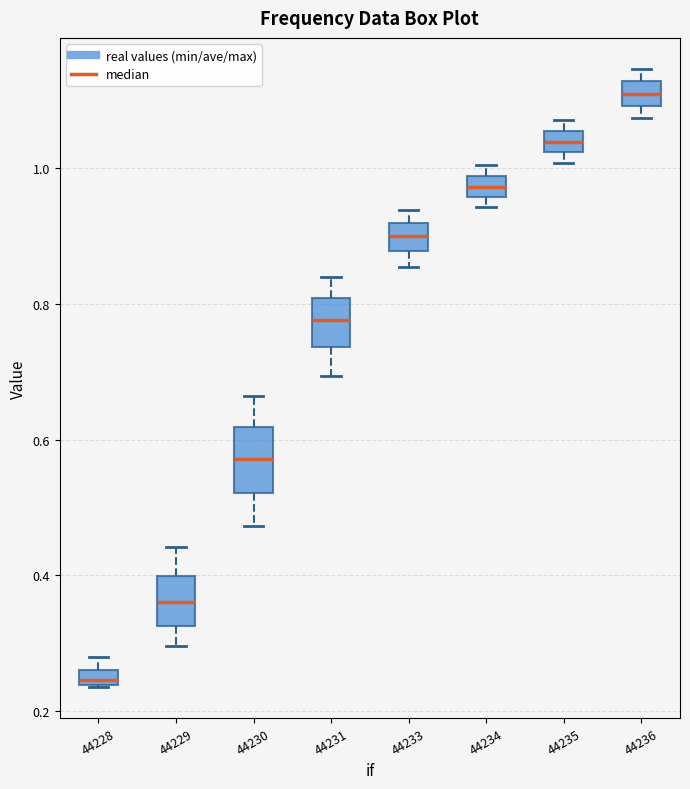

Which box's median line is the highest?

44236